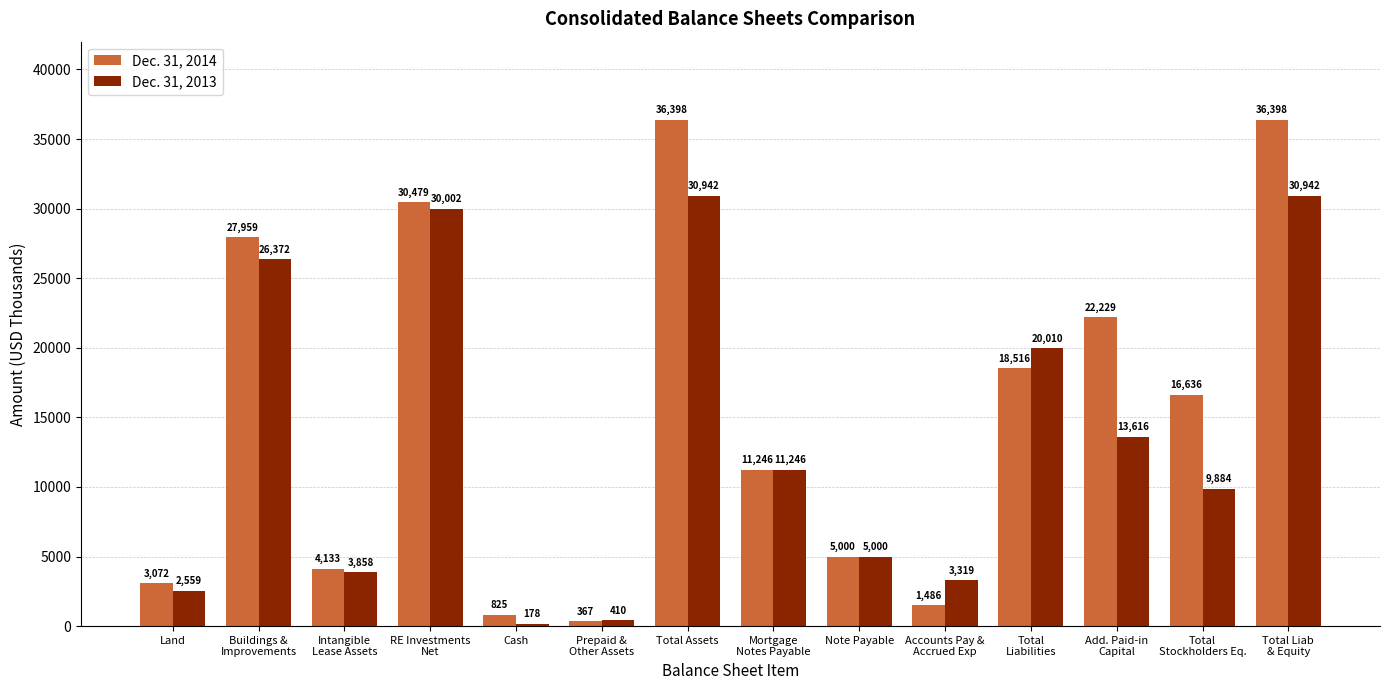

Which series has the largest range (max minus min)?

Dec. 31, 2014